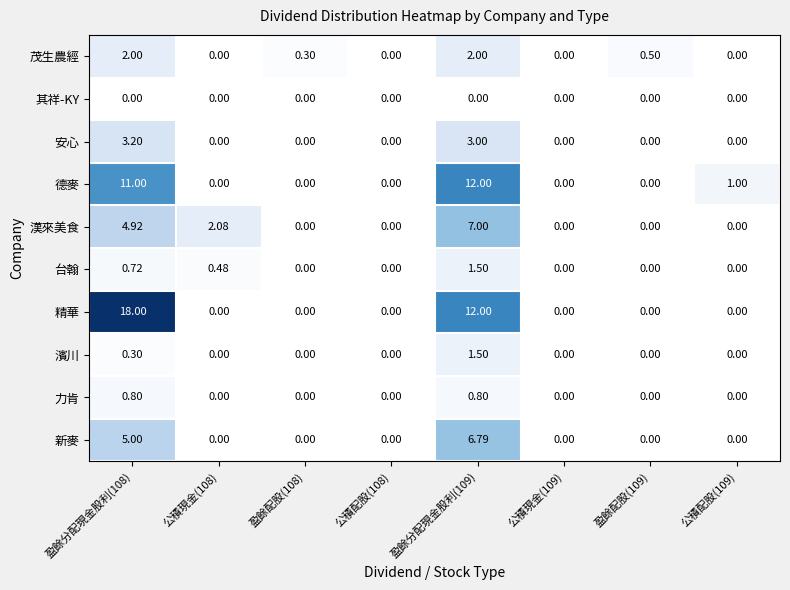

Is the value of 德麥 at 公積現金(109) greater than the value of 台翰 at 公積現金(108)?

No